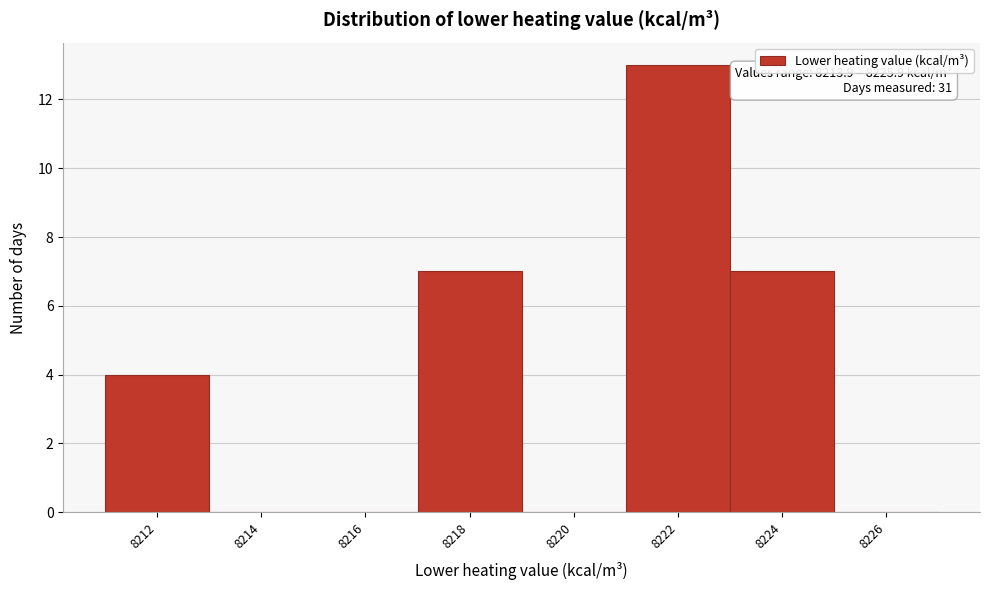

Reading left to right, what are all the values shown in this chart?

8212=4	8214=0	8216=0	8218=7	8220=0	8222=13	8224=7	8226=0